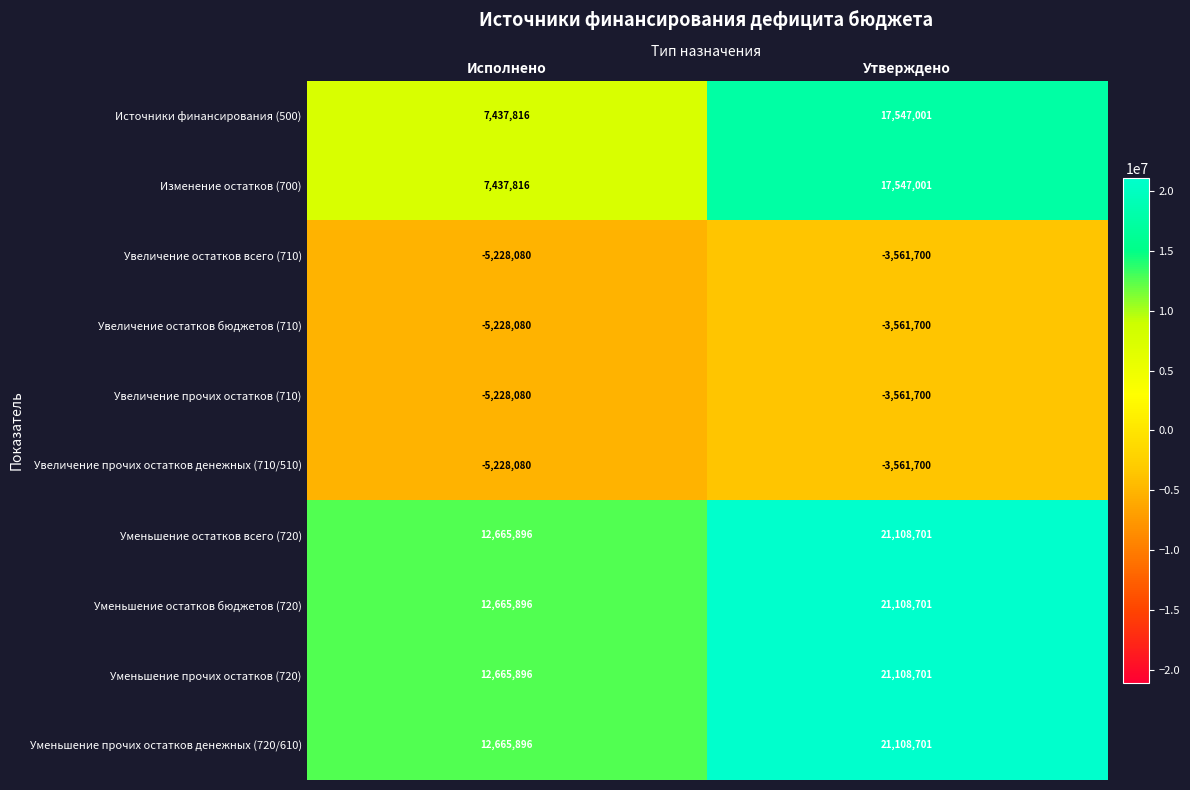

What is the difference between the Уменьшение прочих остатков денежных (720/610) values at Исполнено and Утверждено?

8442805